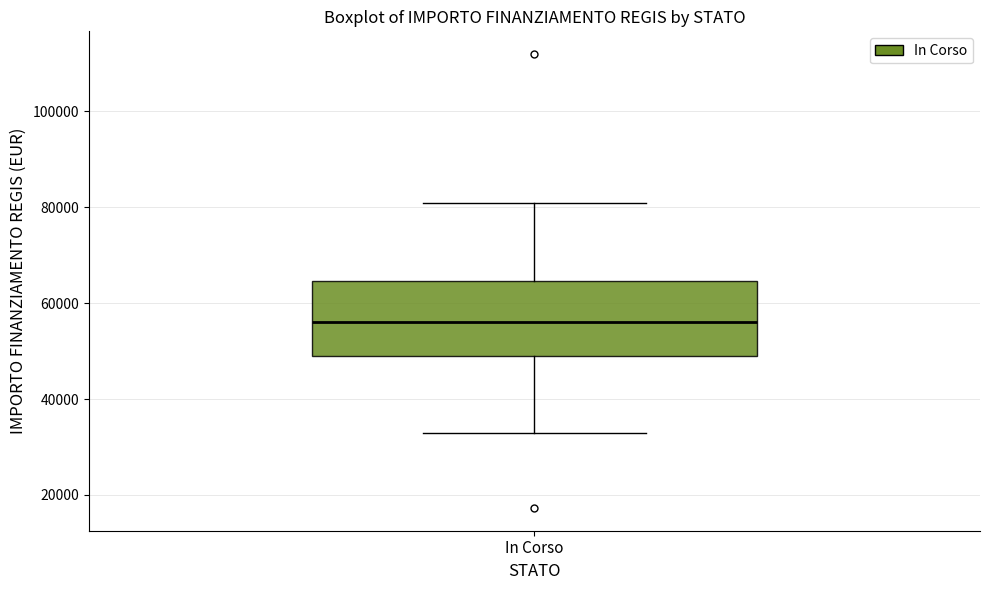

Transcribe this box plot: give where the median line is, the range the box spans, and where the two whiskers end, as read against the y-axis. The values are not printed on the chart, so give them approximately, as read against the axis.

median 56000, box 50000 to 64000, whiskers 32000 to 80000